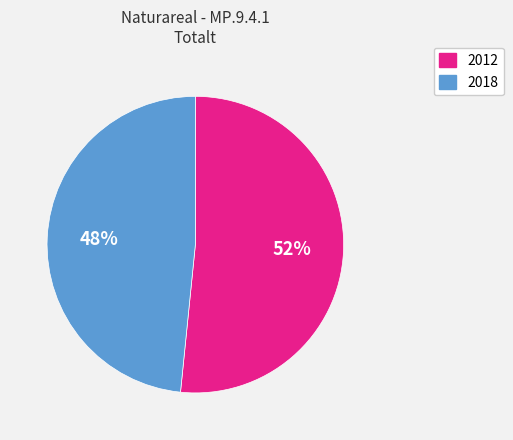

Combined, do 2018 and 2012 account for over 50%?

Yes